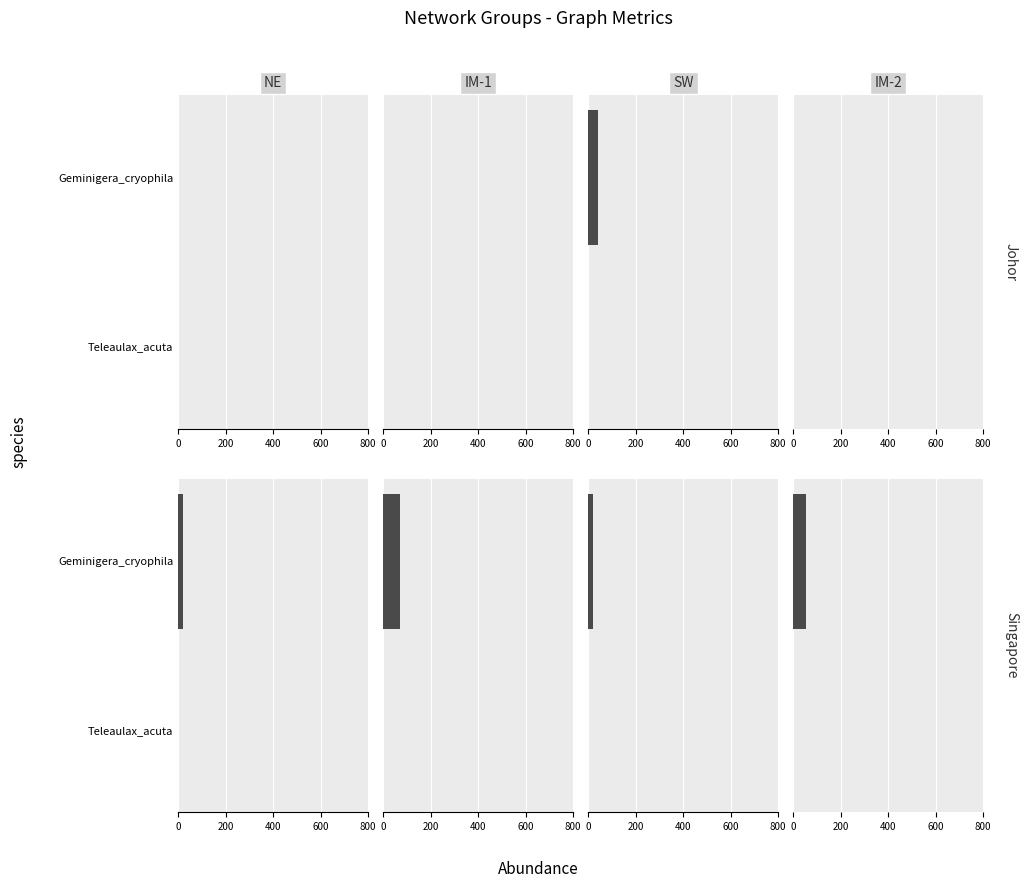

Read the IM-2 value at Geminigera_cryophila, to the nearest 10.

50